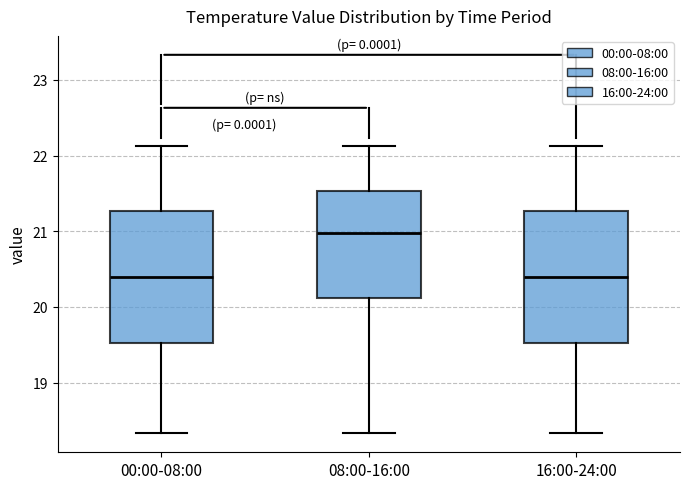

Reading left to right, transcribe this box plot: for each box, give where its median line is, the range the box spans, and where its two whiskers end, as read against the y-axis. The values are not printed on the chart, so give them approximately, as read against the axis.

00:00-08:00: median 20.4, box 19.5 to 21.3, whiskers 18.3 to 22.1
08:00-16:00: median 21.0, box 20.1 to 21.5, whiskers 18.3 to 22.1
16:00-24:00: median 20.4, box 19.5 to 21.3, whiskers 18.3 to 22.1